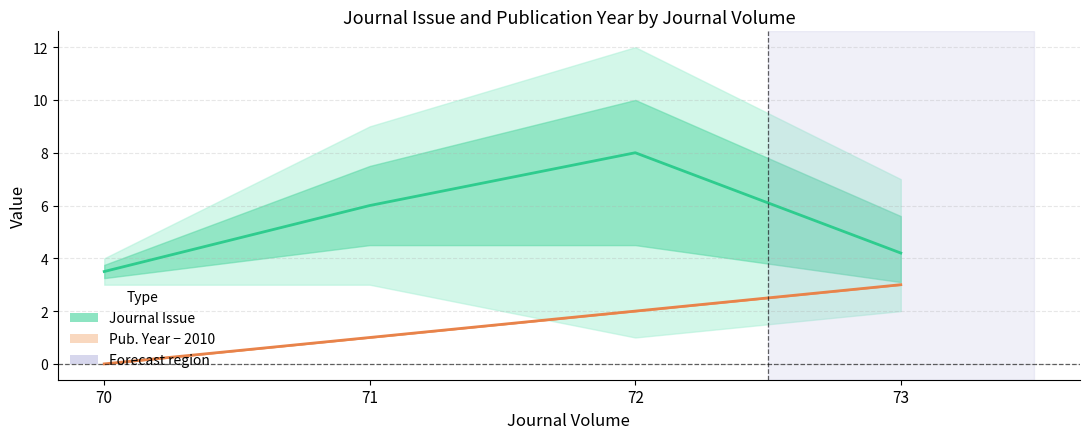

Reading right to left, what are all the values shown in this chart?

Journal Issue: 4.2	8.0	6.0	3.5
Publication Year (offset from 2010): 3.0	2.0	1.0	0.0